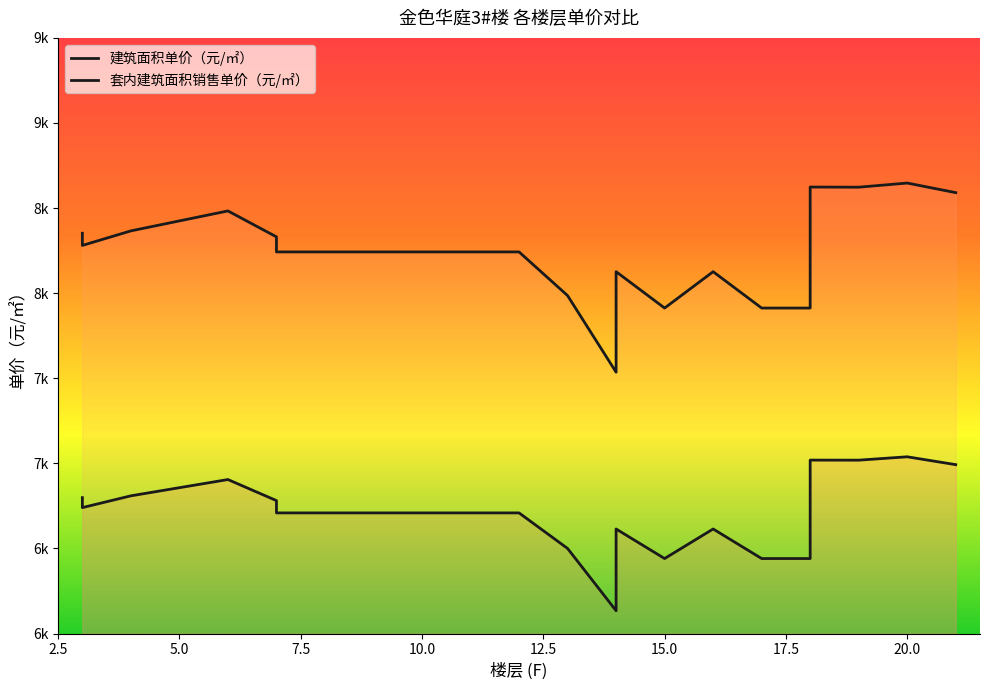

What is the greatest value displayed?

8647.1